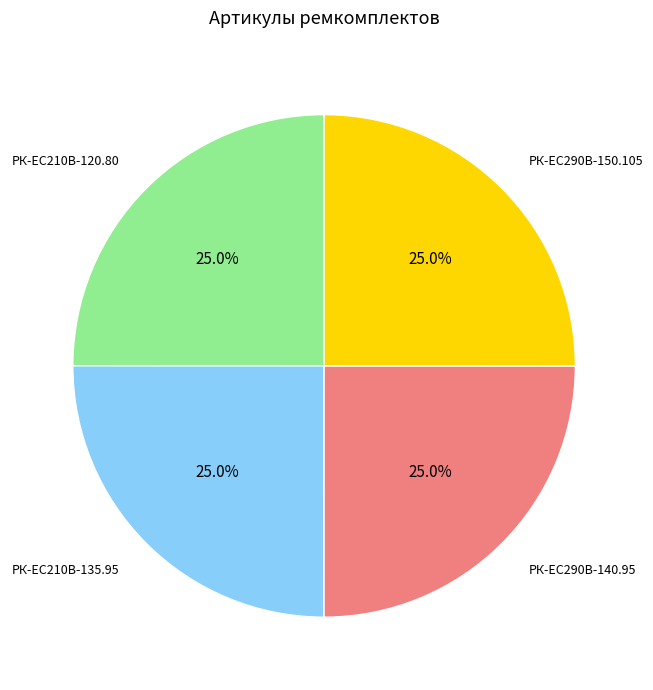

Does РК-ЕС290В-150.105 represent more than half of the total?

No